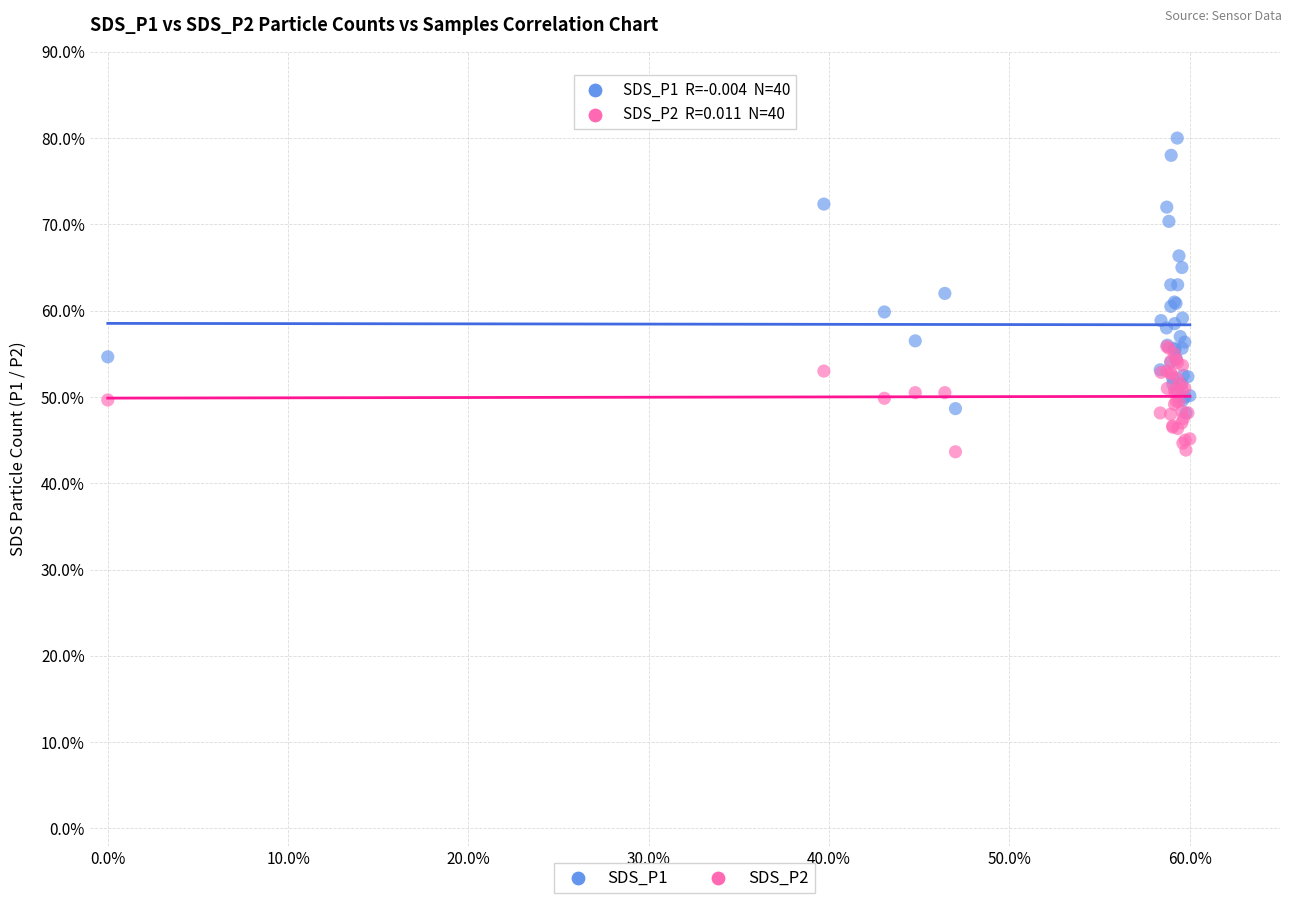

Which series contains the lowest Y value?

SDS_P2